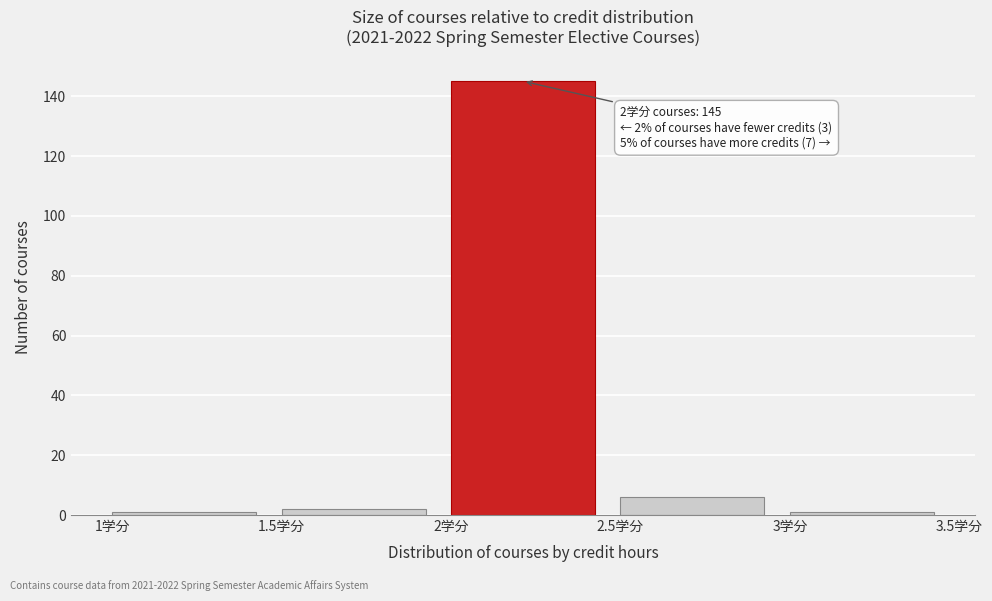

Which range on the x-axis has the tallest bar?

2.0 to 2.5